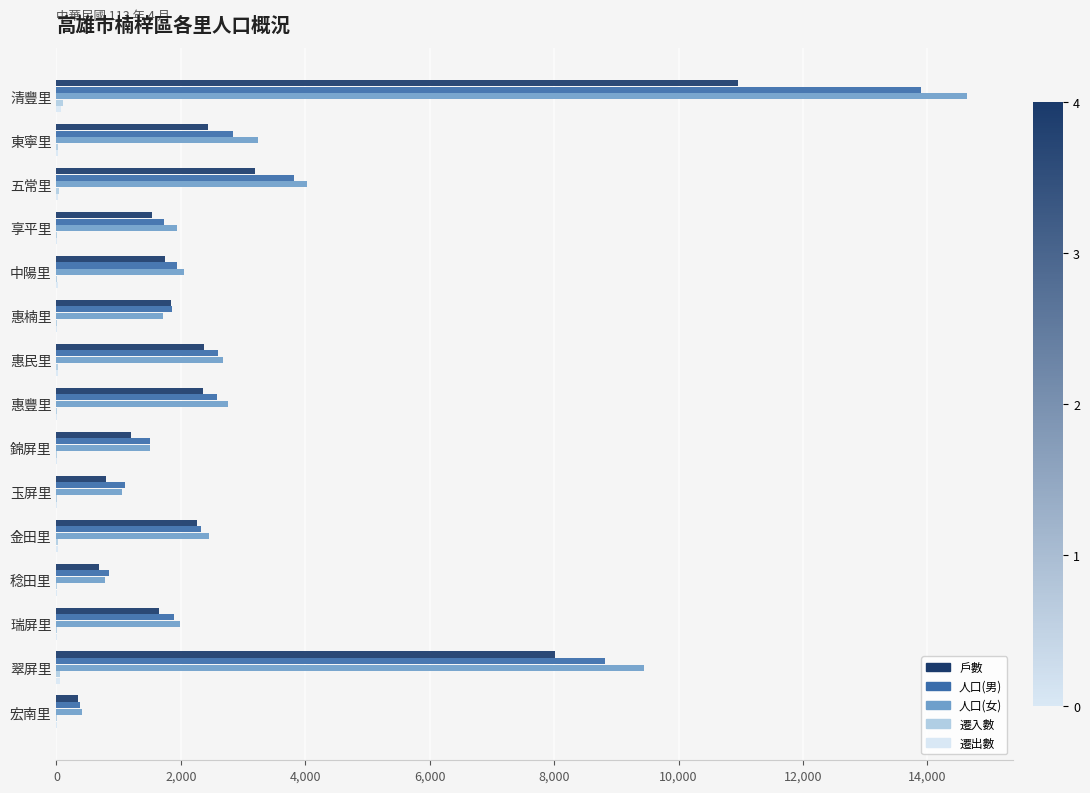

The 戶數 series shows 870 at 惠豐里. True or false?

False